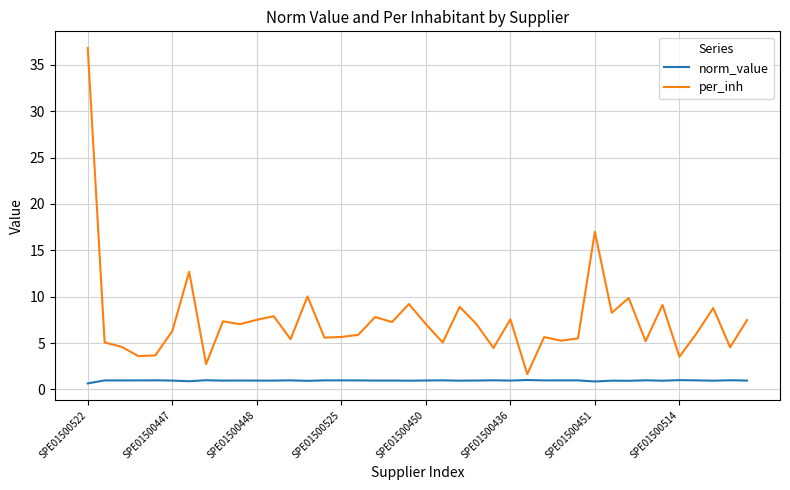

Rank the series by their average value, from highest to lowest.

per_inh, norm_value